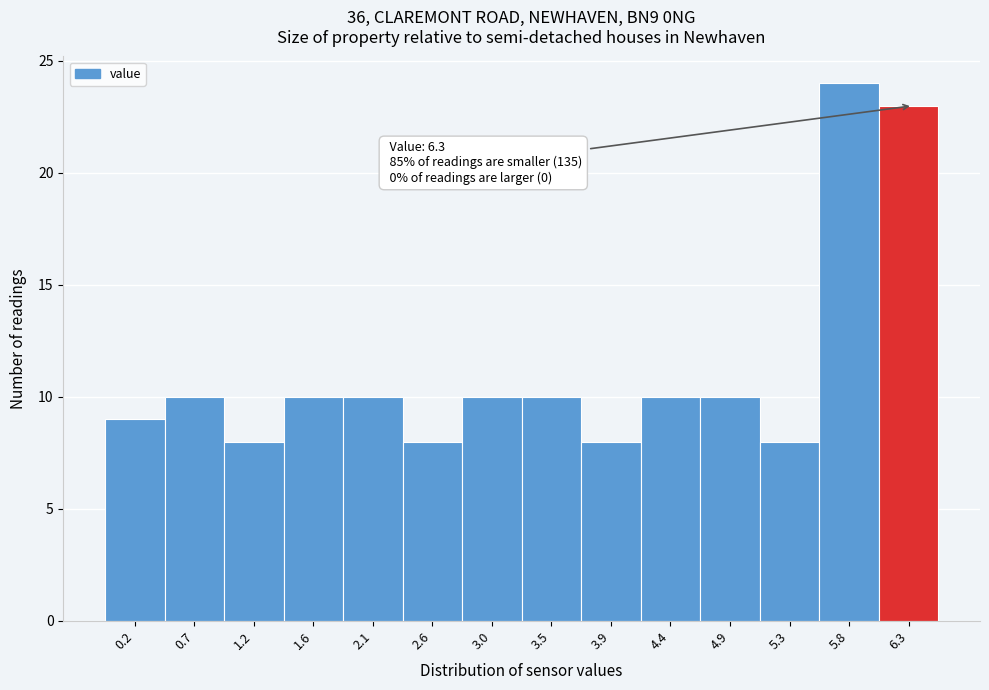

Over which range of the x-axis is the bar tallest?

5.55 to 6.05